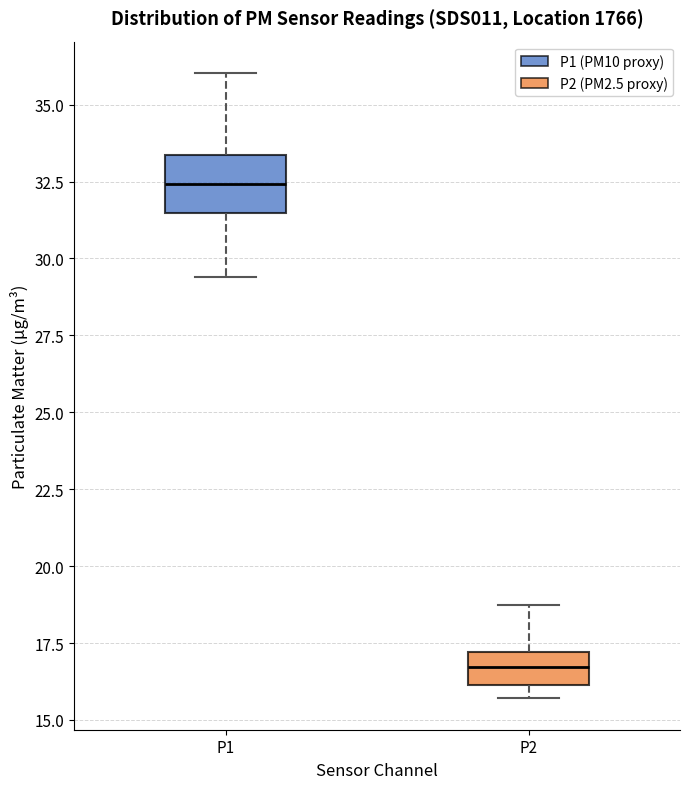

Reading left to right, transcribe this box plot: for each box, give where its median line is, the range the box spans, and where its two whiskers end, as read against the y-axis. The values are not printed on the chart, so give them approximately, as read against the axis.

P1: median 32.5, box 31.5 to 33.5, whiskers 29.5 to 36.0
P2: median 16.5, box 16.0 to 17.0, whiskers 15.5 to 18.5